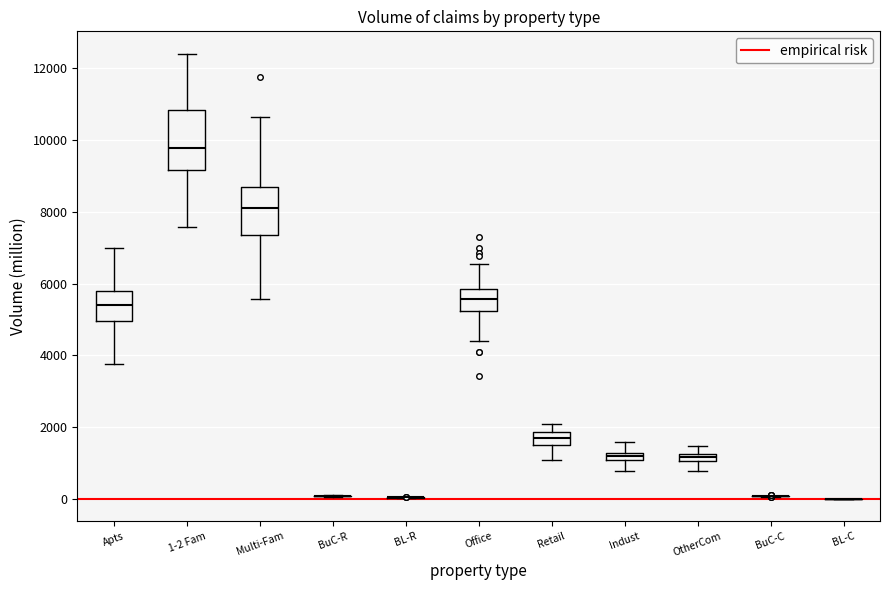

Where does the median line of the box for Apts sit on the y-axis? The values are not printed on the chart, so give them approximately, as read against the axis.

5400